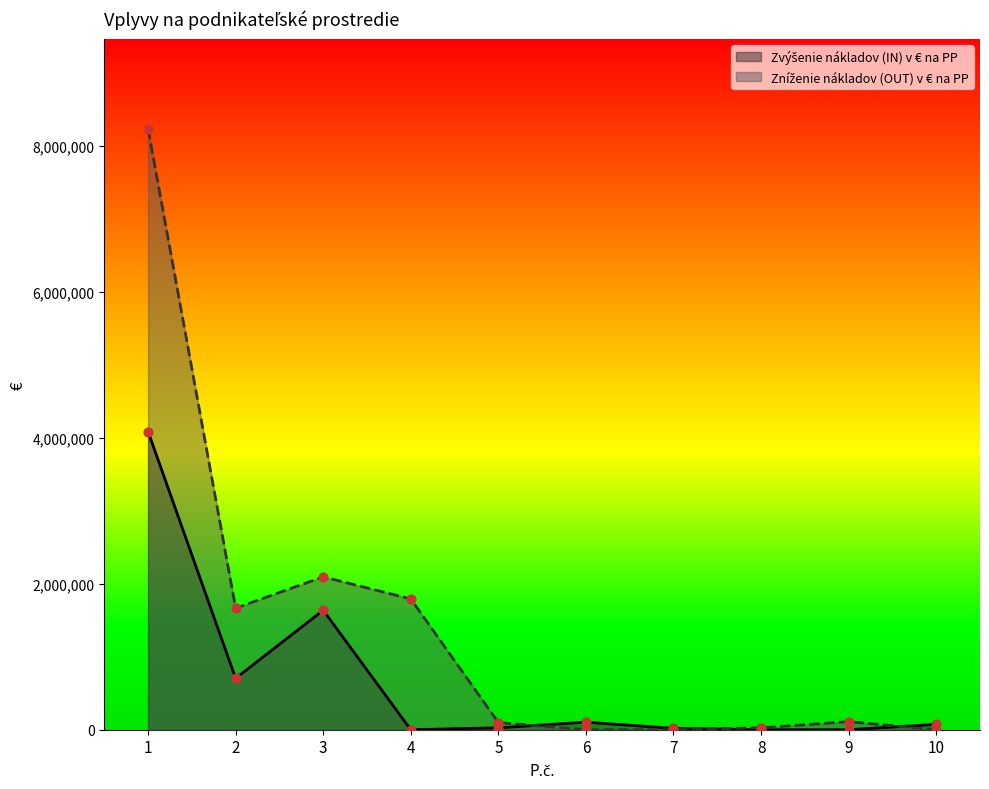

Which series contains the lowest Y value?

Zvýšenie nákladov (IN) v € na PP